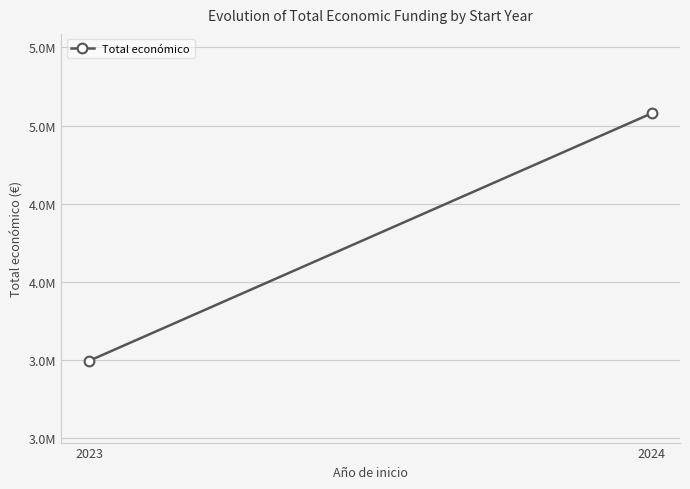

Reading right to left, extract all data points from this chart.

2024=5078562	2023=3495185